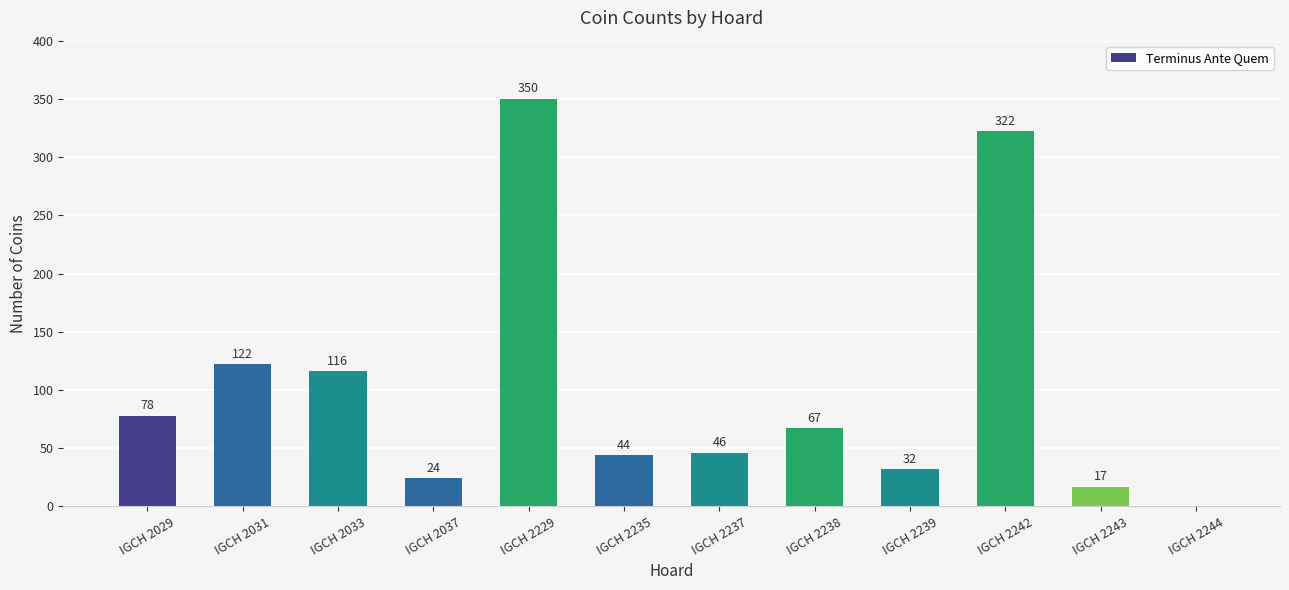

The chart shows a value of -237 at IGCH 2244. True or false?

False